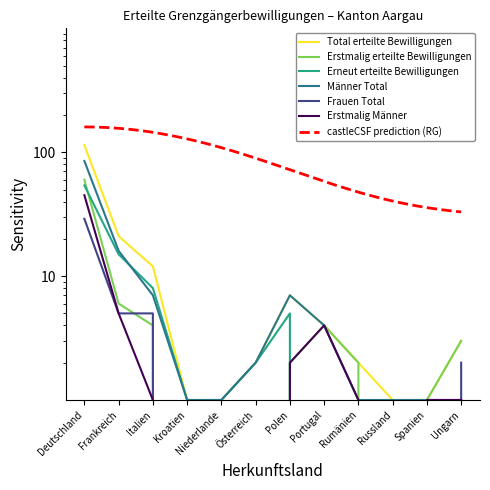

Does the chart display data point markers on the line(s)?

No